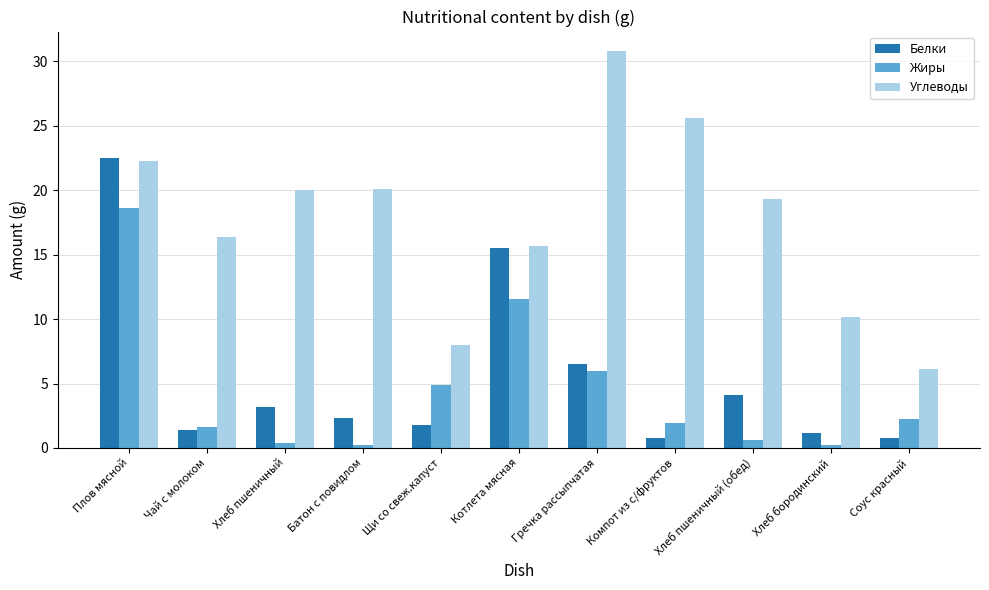

Which series has the largest total across all categories?

Углеводы